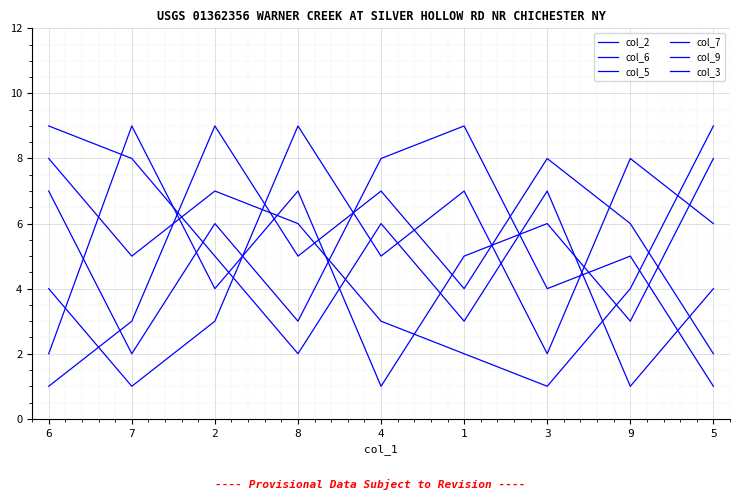

What is the smallest value displayed?

1